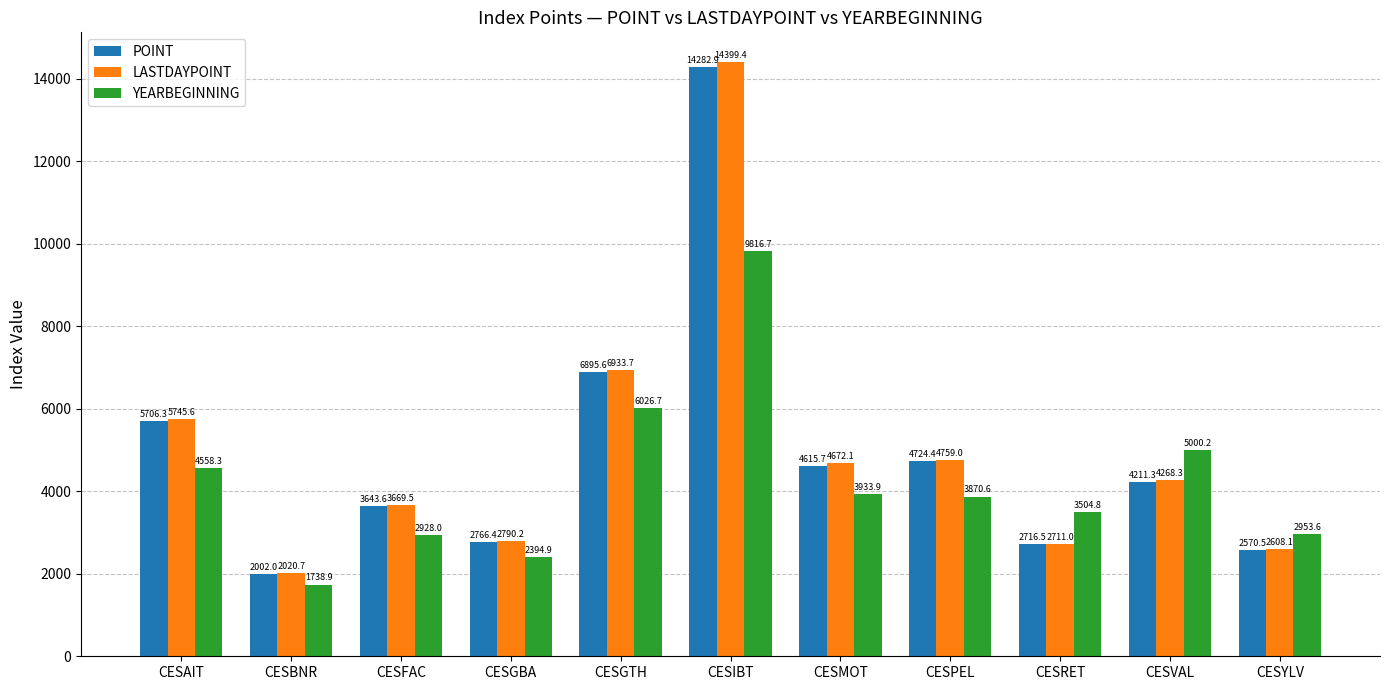

At which label does POINT first exceed 4211?

CESAIT